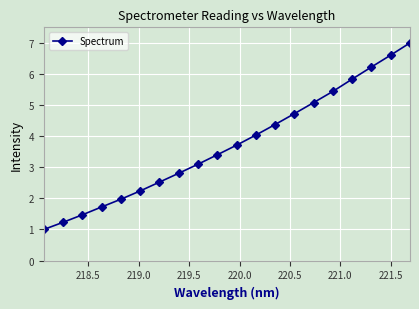

Reading left to right, extract all data points from this chart.

1.0	1.2	1.5	1.7	2.0	2.2	2.5	2.8	3.1	3.4	3.7	4.0	4.4	4.7	5.1	5.4	5.8	6.2	6.6	7.0